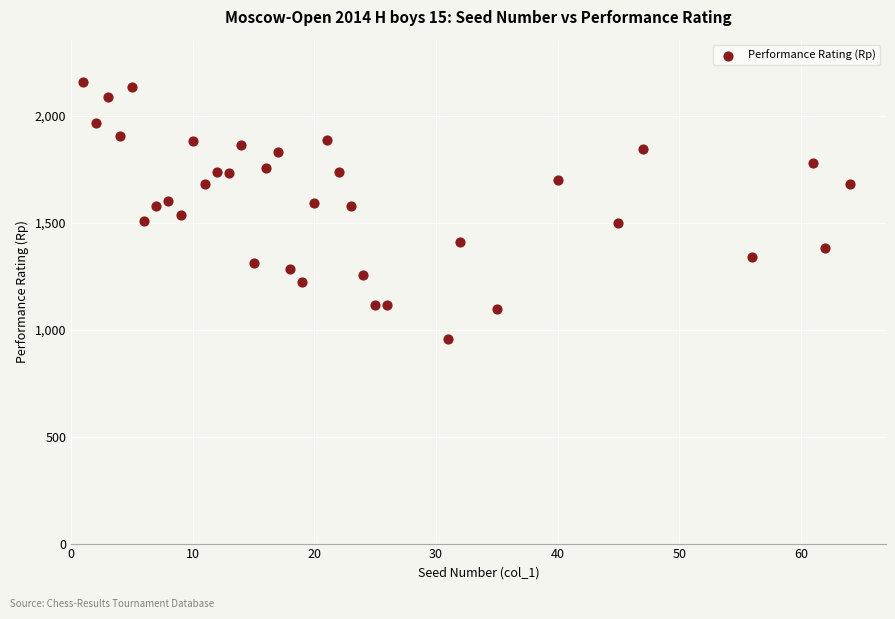

What is the range of Y values (max minus min)?

1200